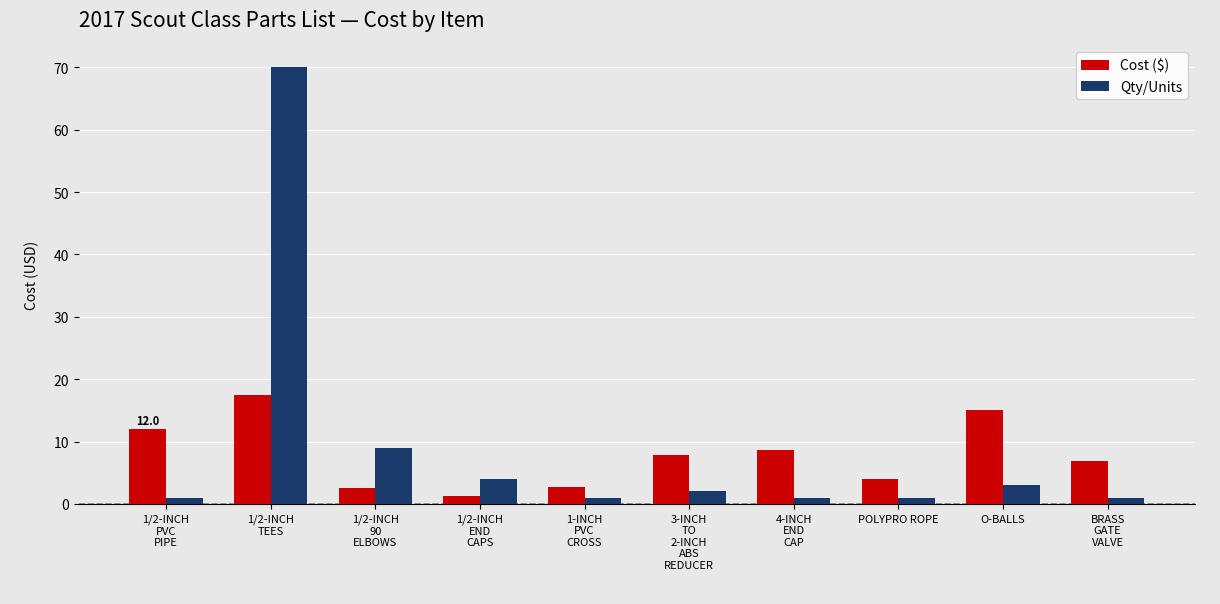

Rank the series by their maximum value, from lowest to highest.

Cost ($), Qty/Units